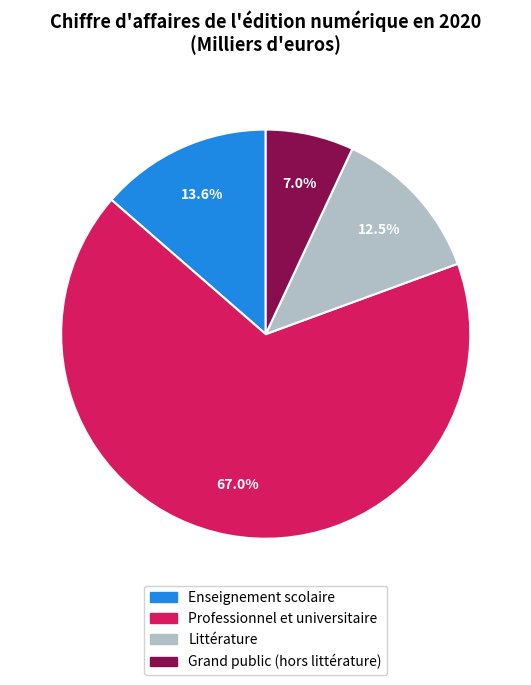

Is it true that Grand public (hors littérature) is 7% of the pie?

True